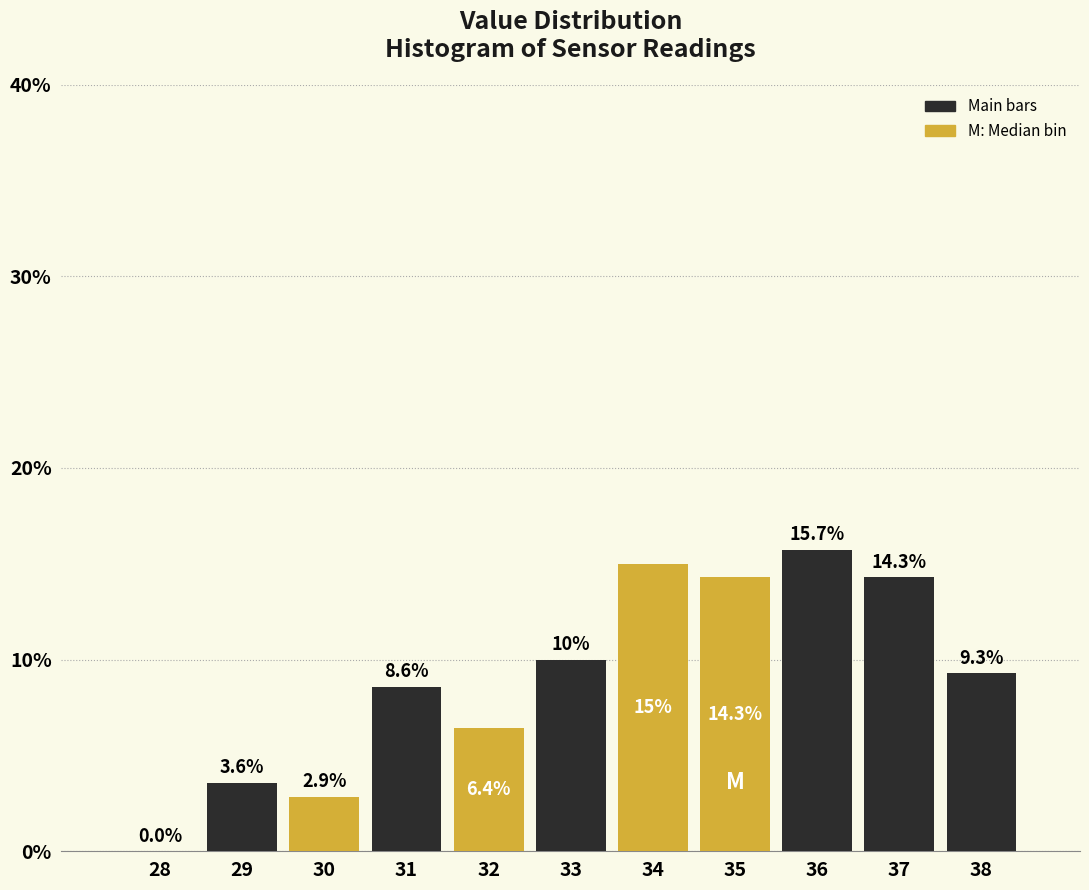

Reading left to right, what are all the values shown in this chart?

28=0.0	29=3.6	30=2.9	31=8.6	32=6.4	33=10.0	34=15.0	35=14.3	36=15.7	37=14.3	38=9.3